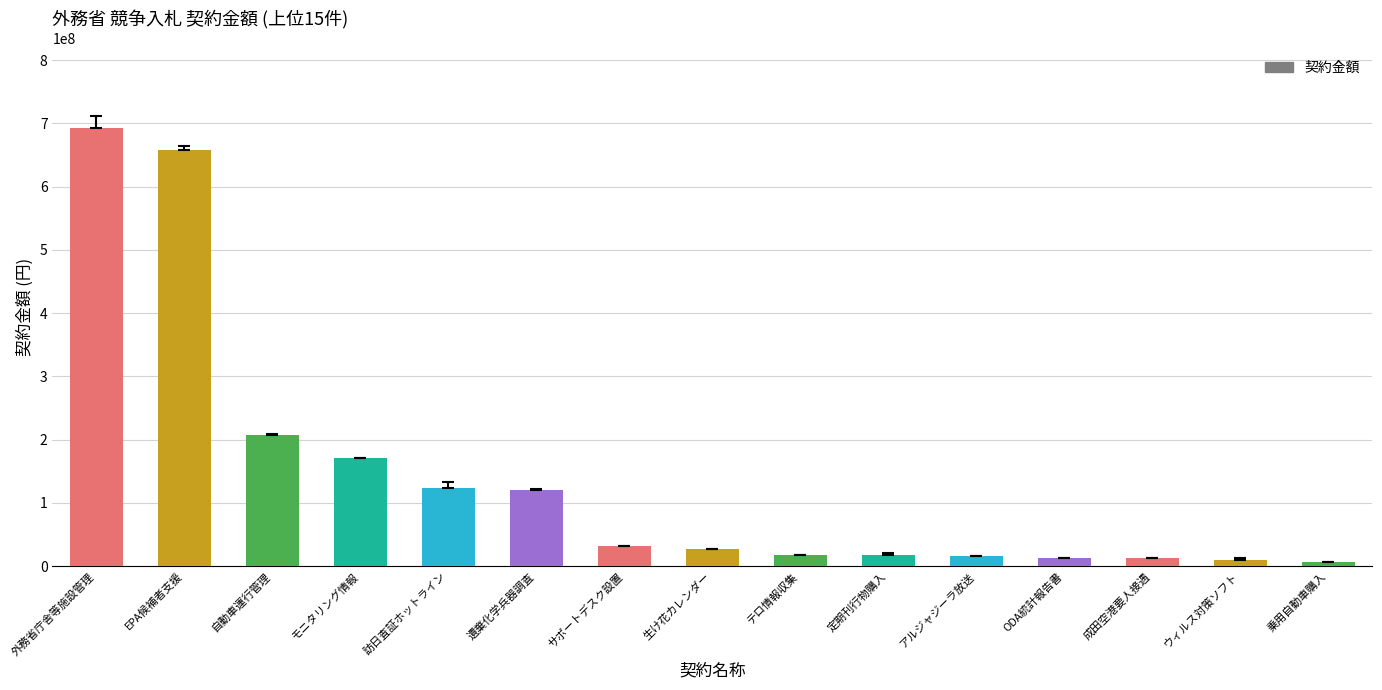

Which has a higher value, 生け花カレンダー or ODA統計報告書?

生け花カレンダー